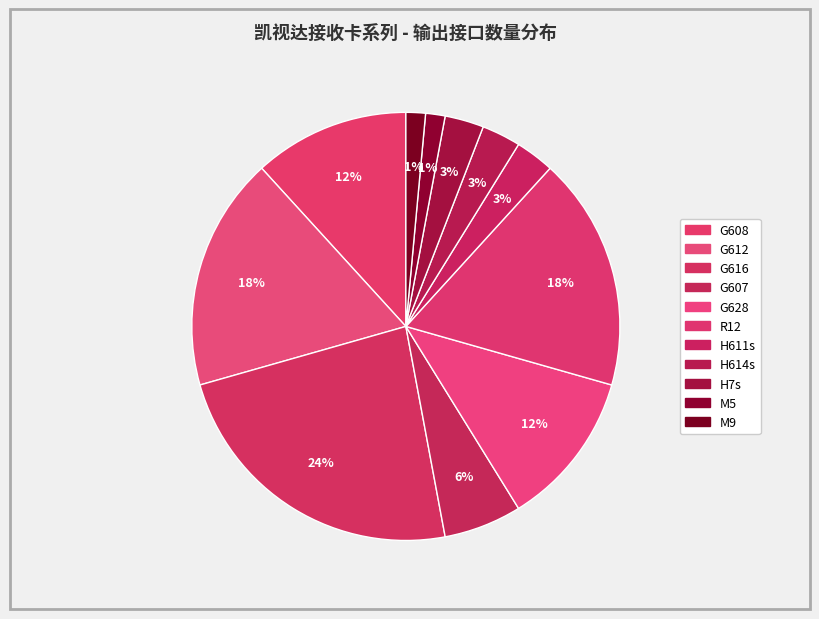

What percentage is the M9 slice, to the nearest percent?

1%